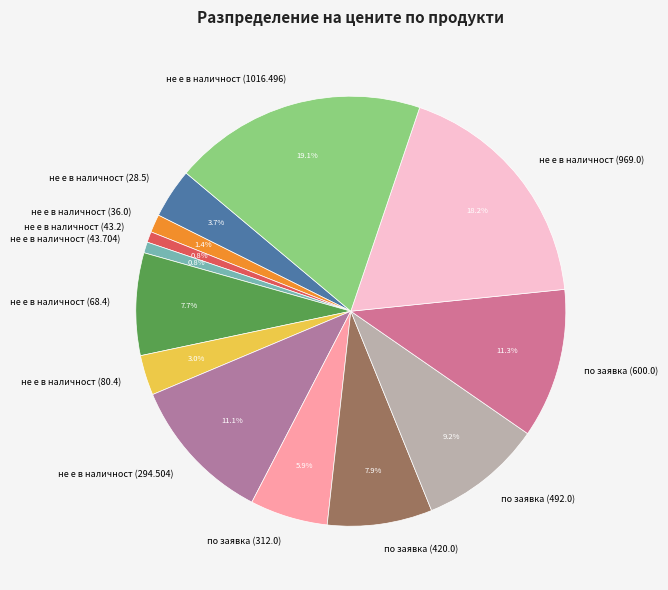

Is it true that не е в наличност (294.504) is 1% of the pie?

False